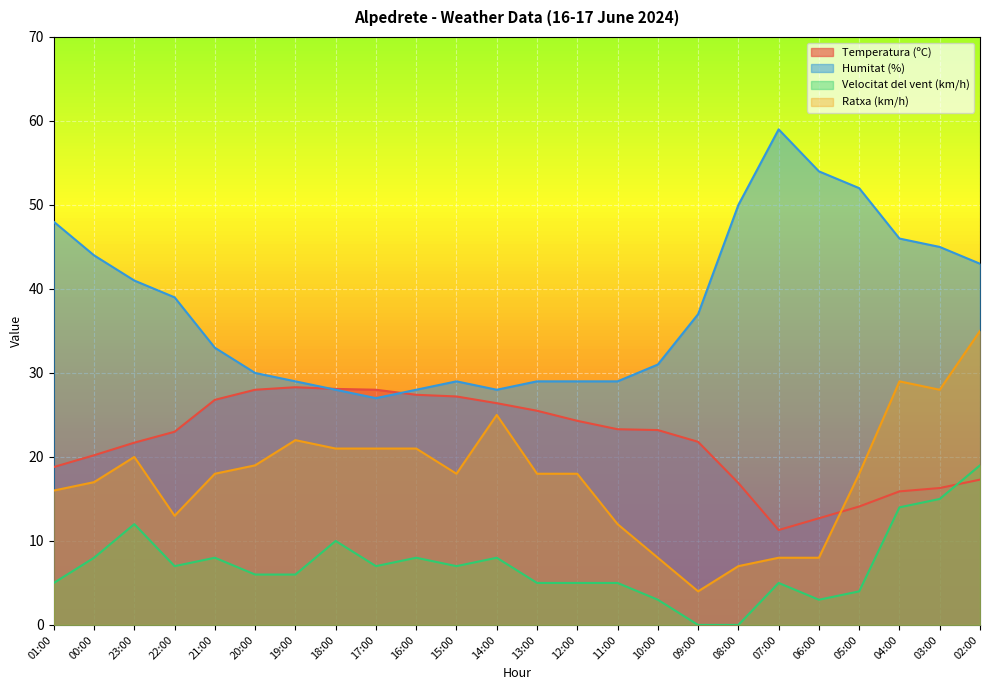

True or false: Velocitat del vent (km/h) and Humitat (%) cross at least once.

False